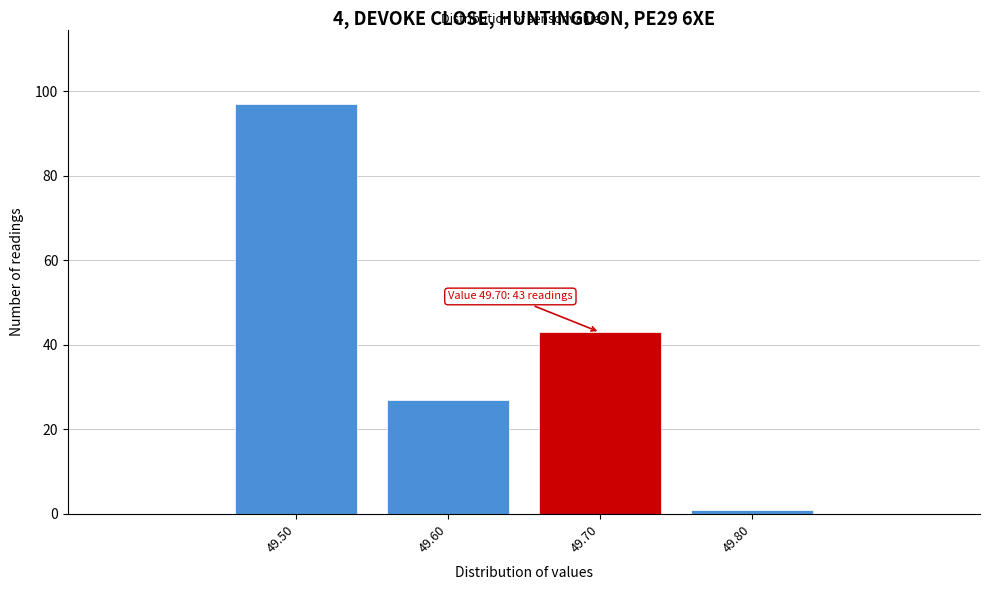

Reading left to right, what are all the values shown in this chart?

49.50=97	49.60=27	49.70=43	49.80=1